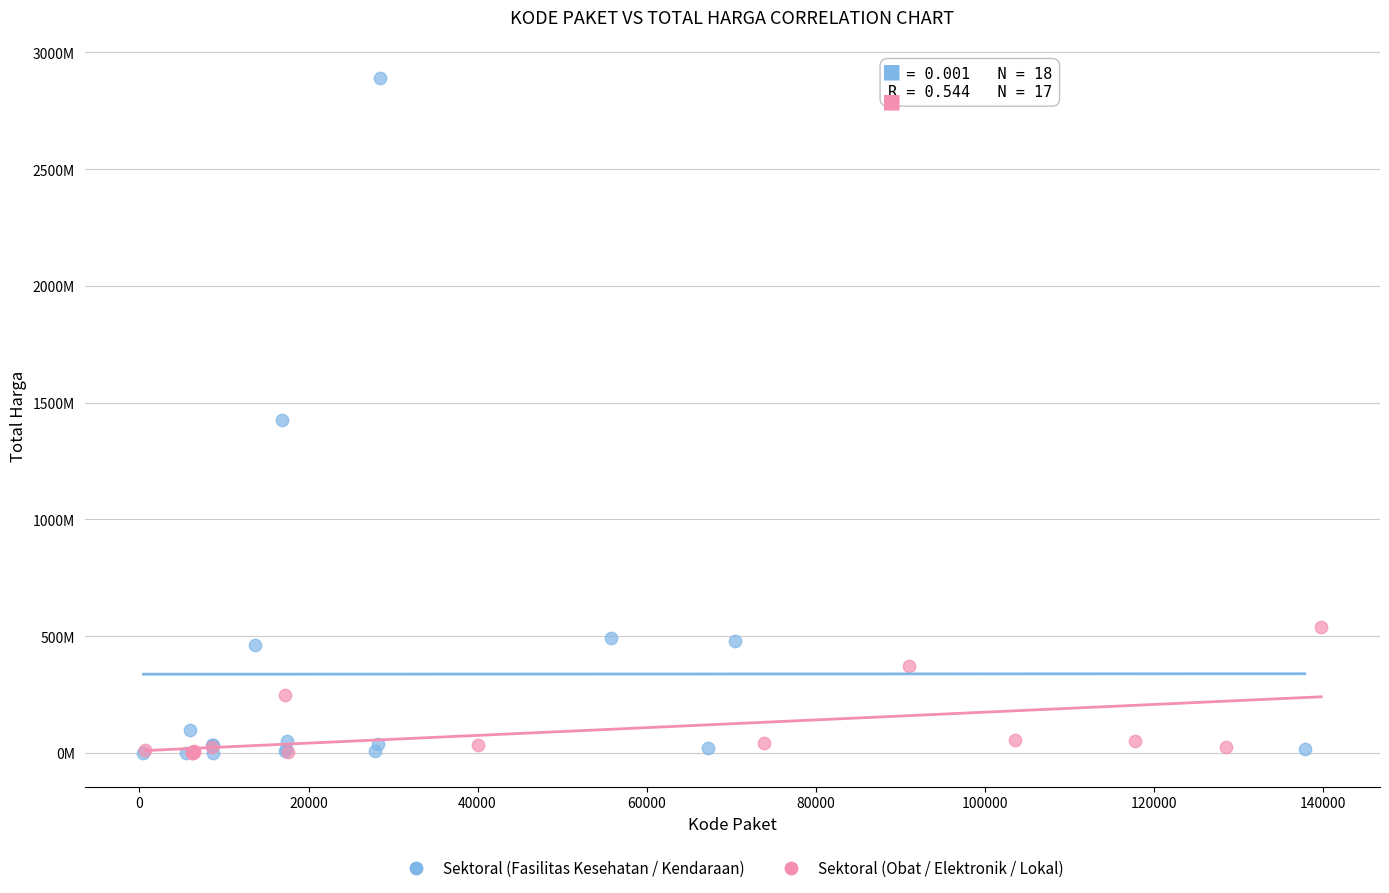

Which series reaches the maximum Y coordinate?

Sektoral (Fasilitas Kesehatan / Kendaraan)